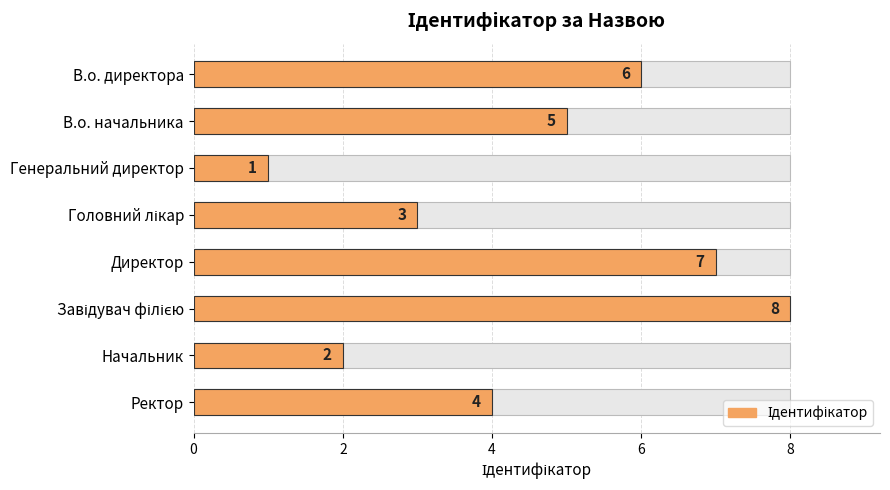

Reading left to right, list all the values displayed in this chart.

6	5	1	3	7	8	2	4